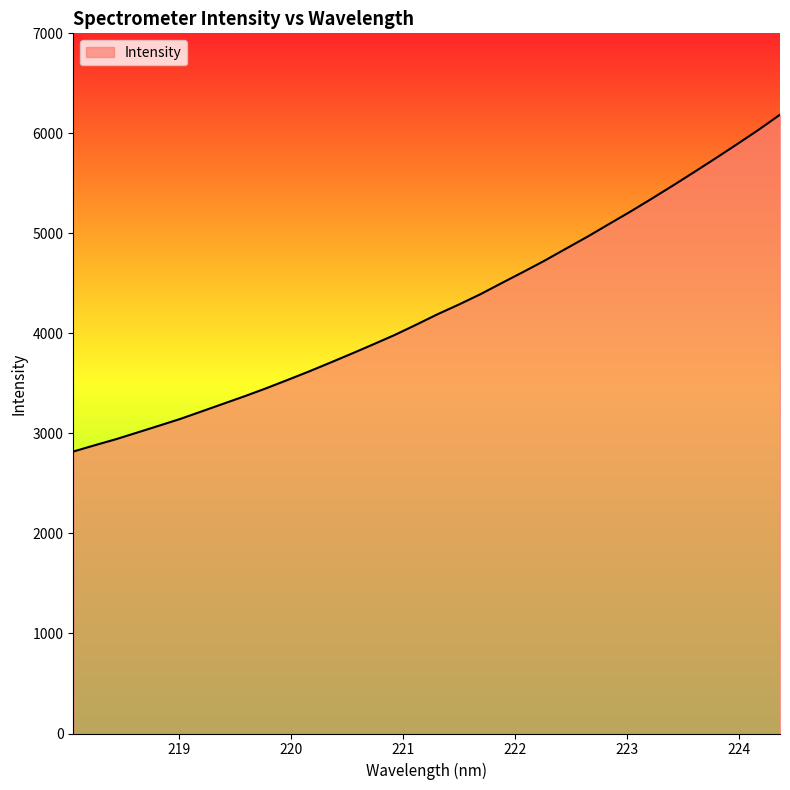

True or false: there are more than 2 points higher than both neighbors.

False